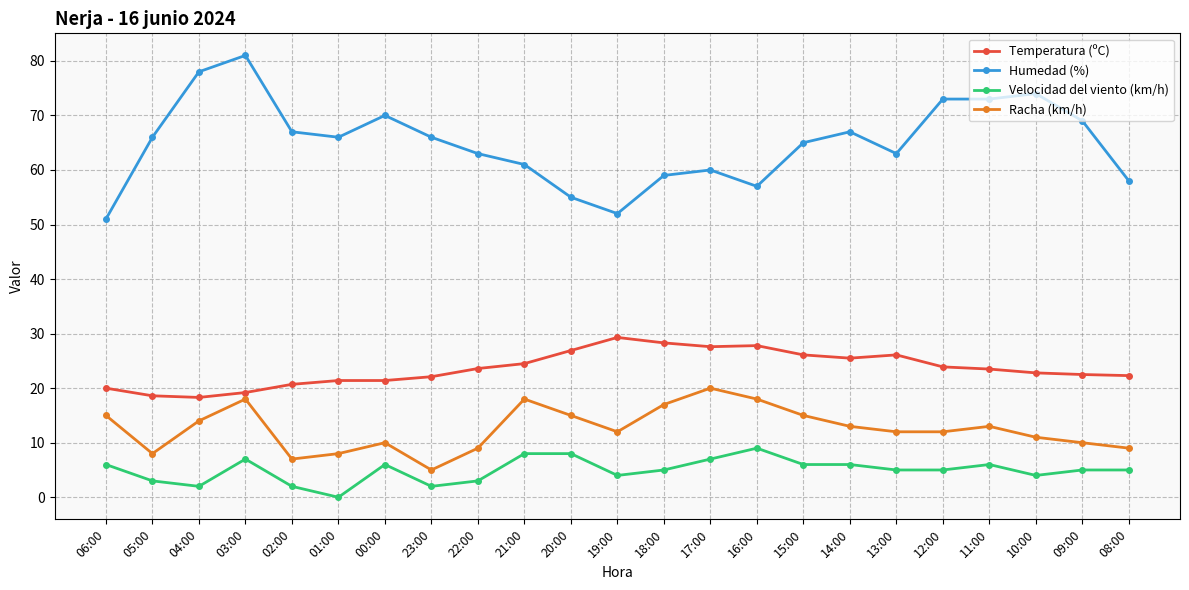

Which series has the widest spread of values?

Humedad (%)